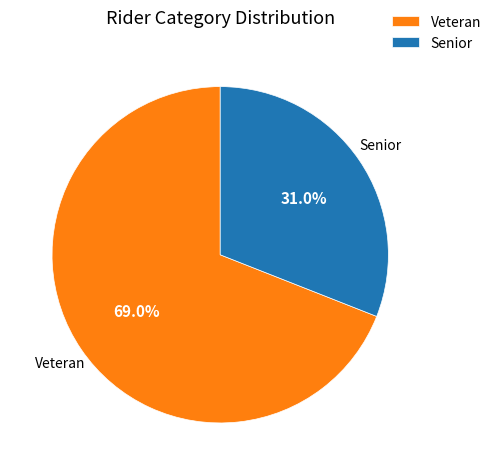

What is the total percentage of Senior and Veteran?

100.0%